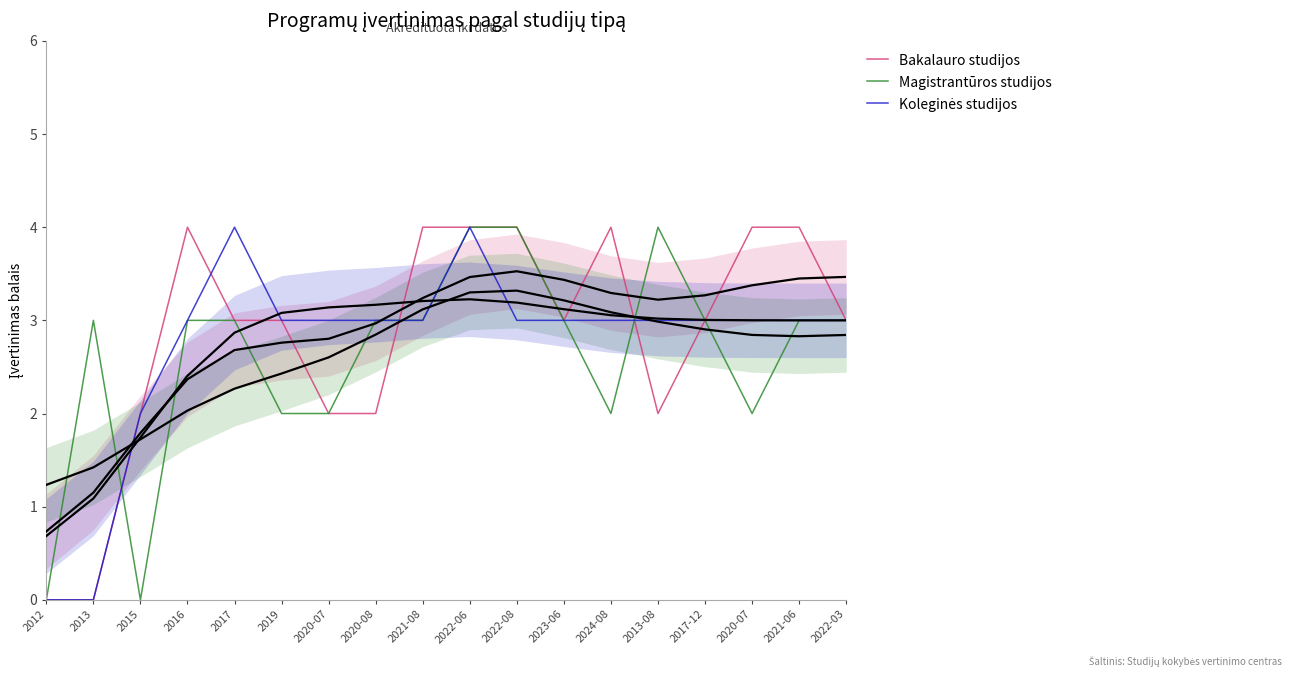

Is this an area chart (filled region under the line)?

No